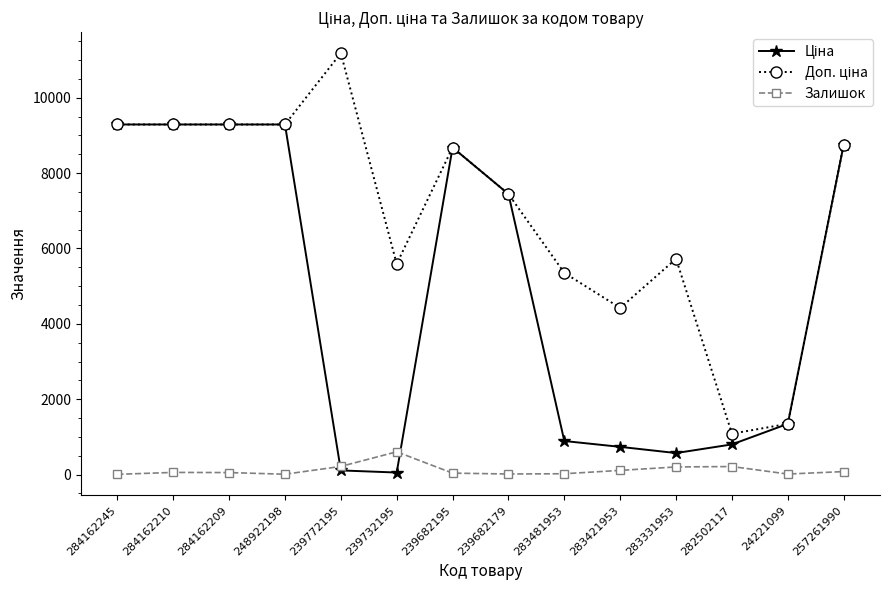

The value of Залишок at 239732195 is 606.0. True or false?

True